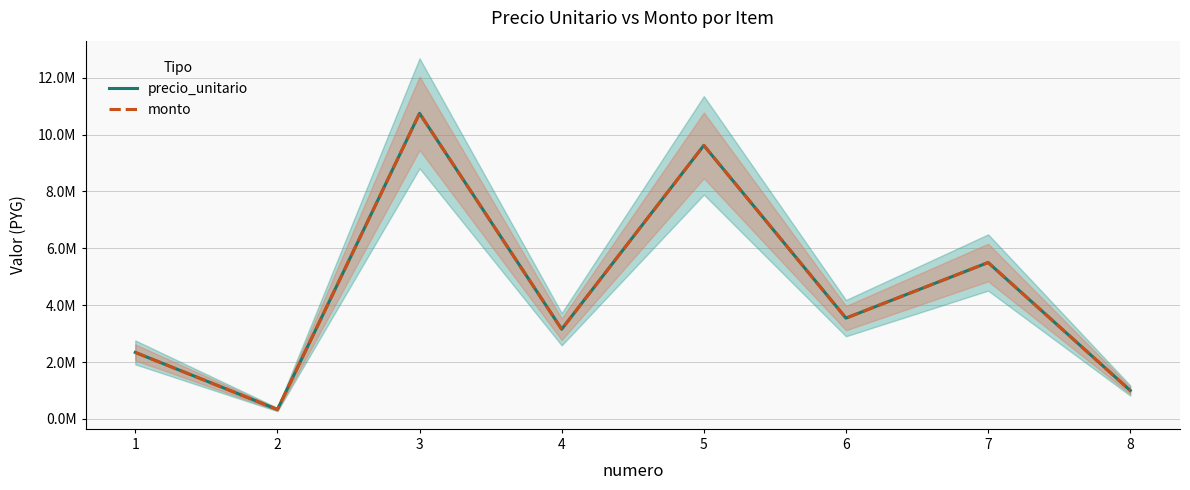

How many interior local peaks does the monto series have?

3